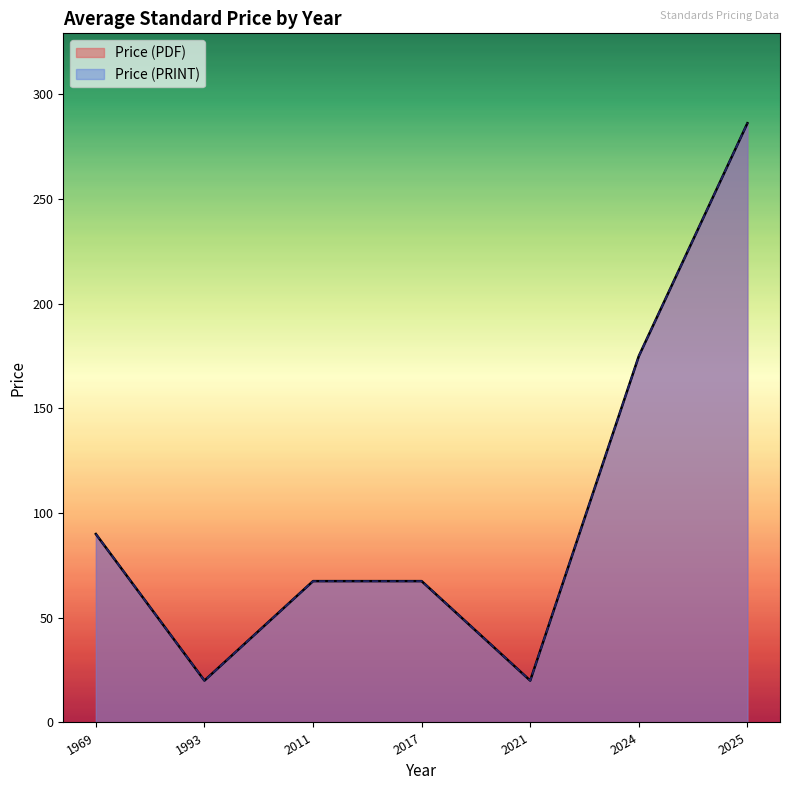

At which category does the chart reach its peak across all series?

2025